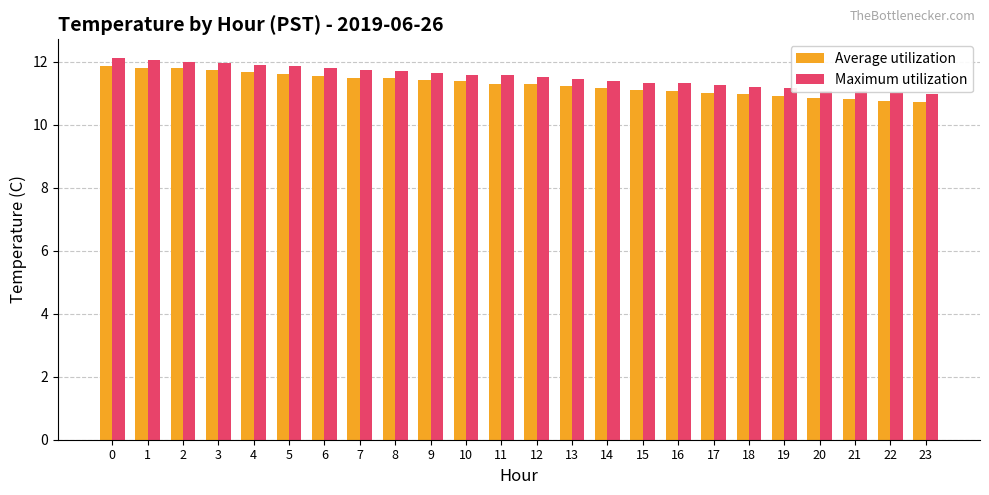

Is the value of Average utilization at 8 greater than the value of Maximum utilization at 23?

Yes